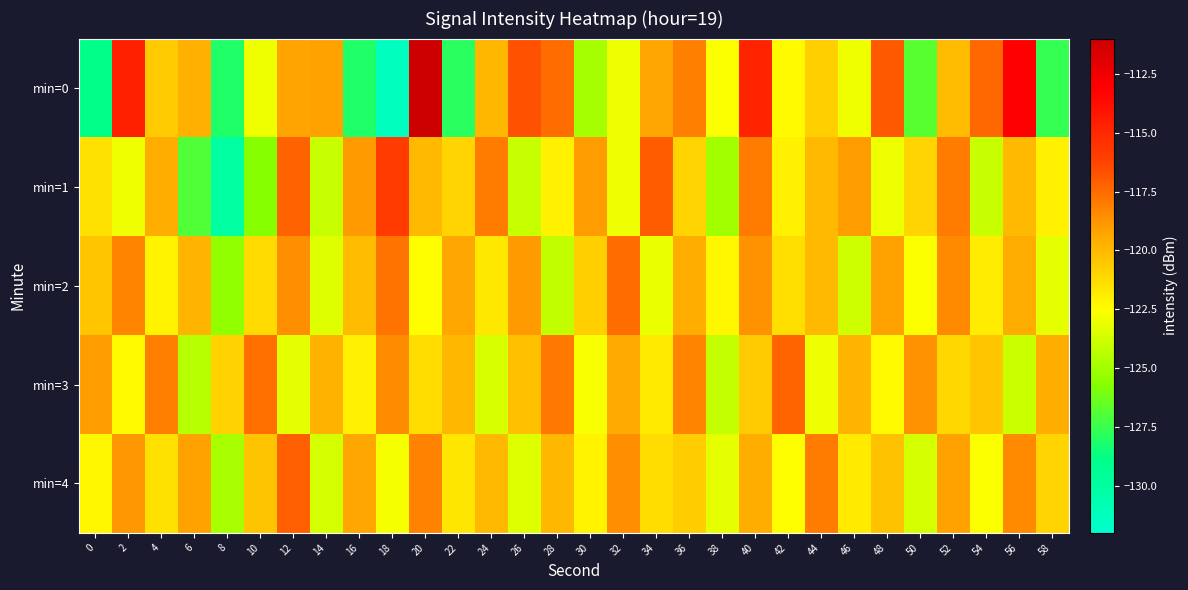

What is the smallest value displayed?

-131.4